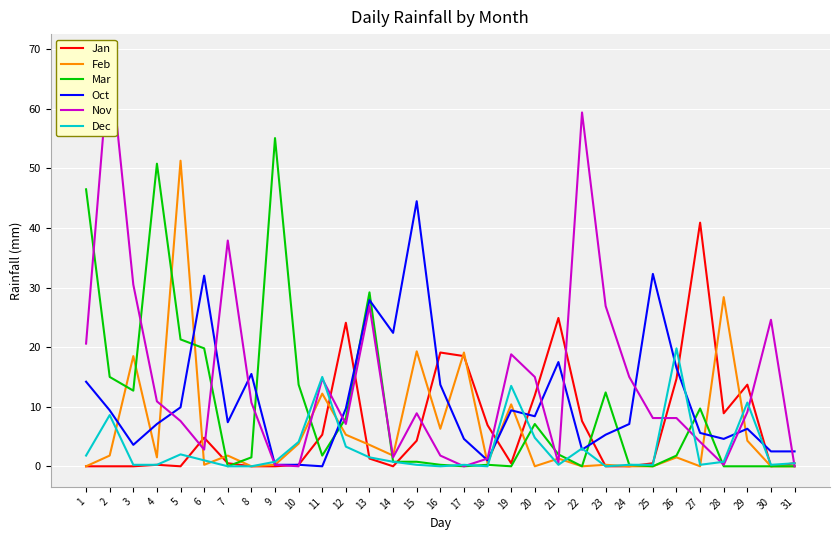

What is the value of the Nov point at the 22nd from the left?

59.4